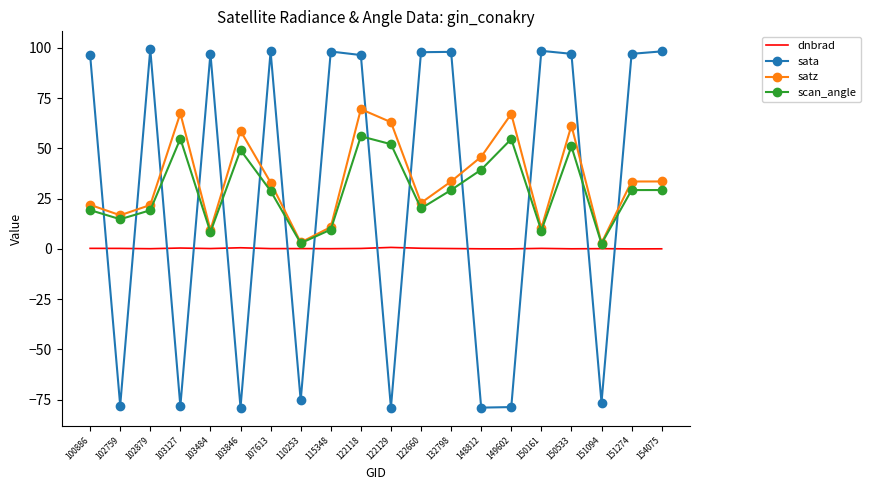

Is the value of scan_angle at 151274 greater than the value of dnbrad at 149602?

Yes